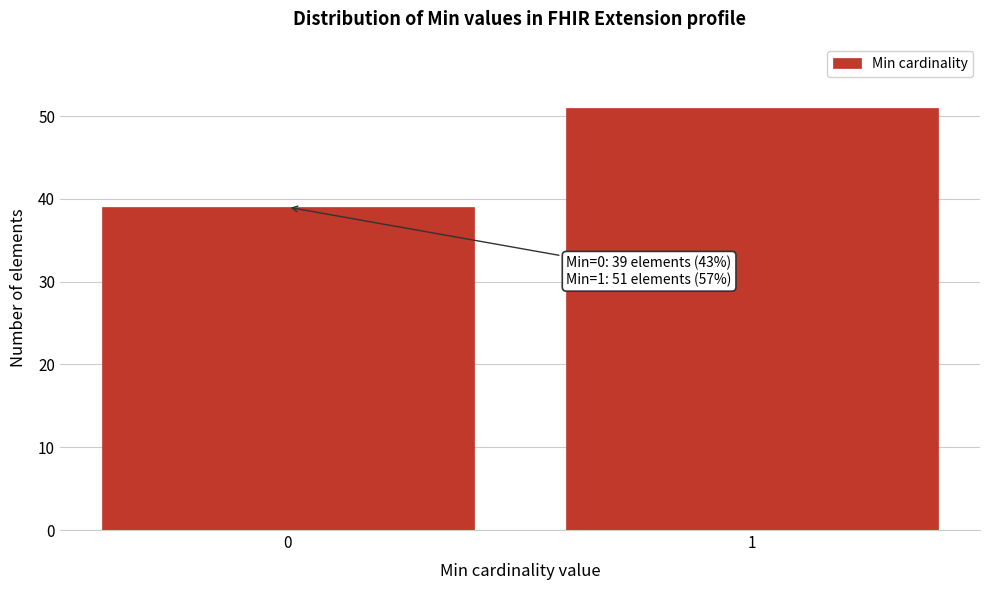

Reading left to right, list all the values displayed in this chart.

39	51